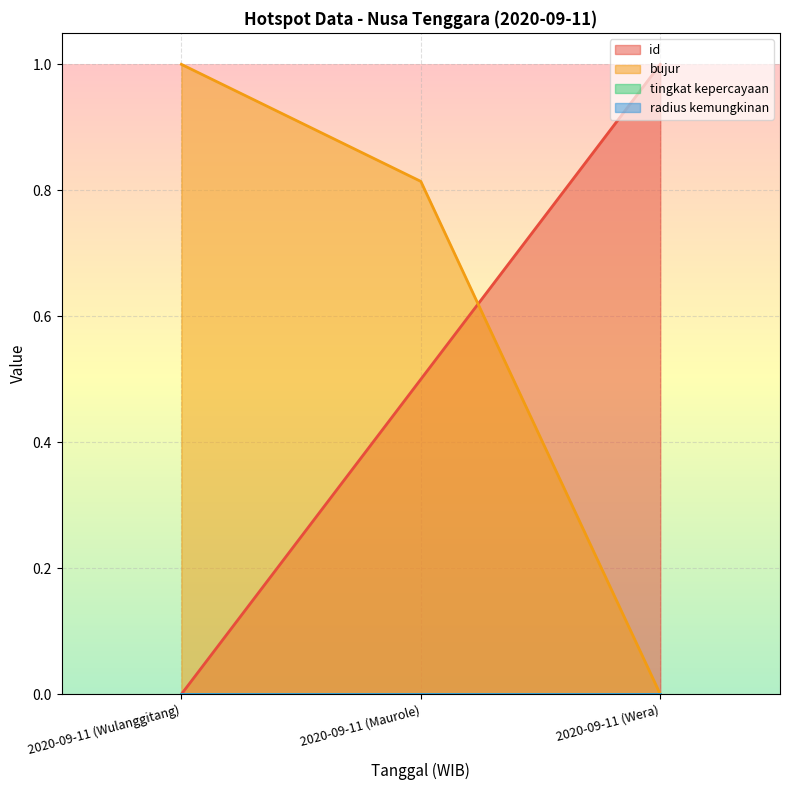

What is the difference between the id values at 2020-09-11 (Maurole) and 2020-09-11 (Wera)?

0.5